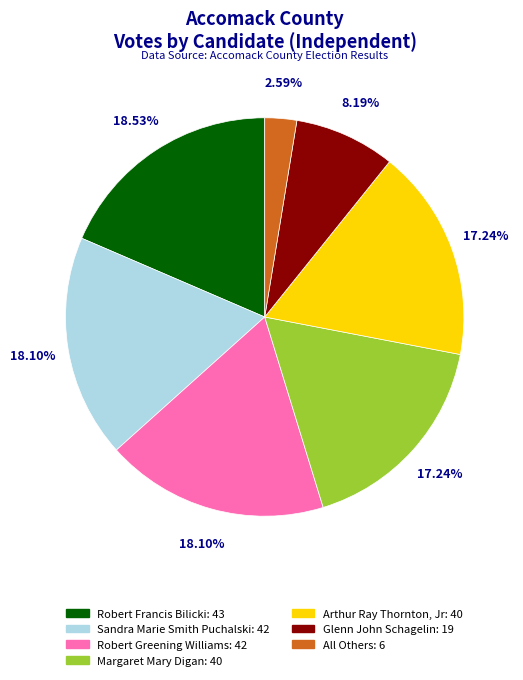

True or false: All Others accounts for 3% of the total.

True